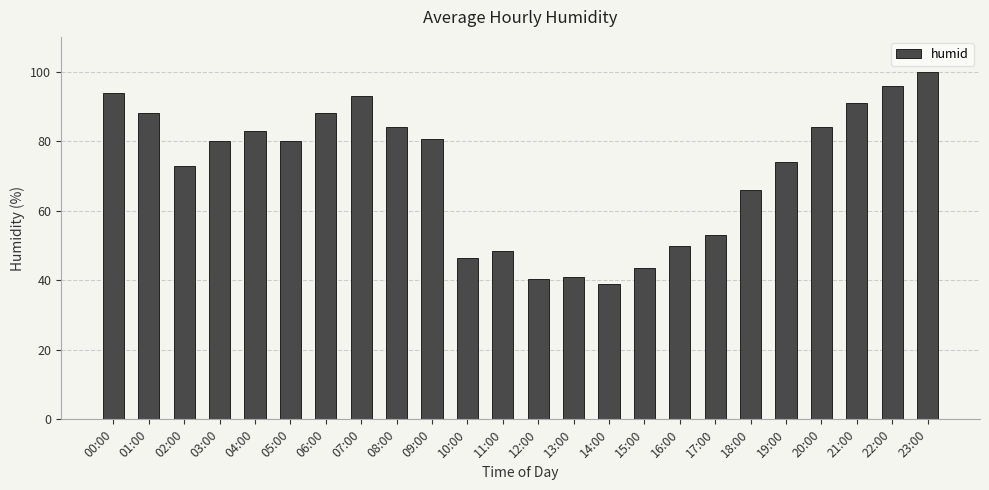

The chart shows a value of 91.0 at 21:00. True or false?

True